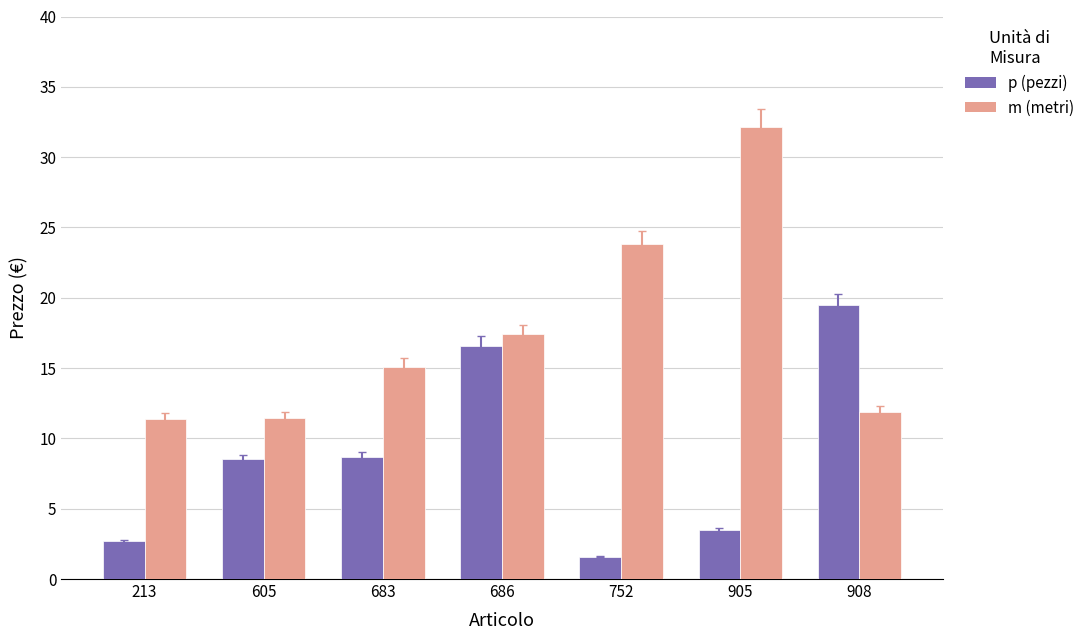

Which label corresponds to the smallest value in the chart?

752